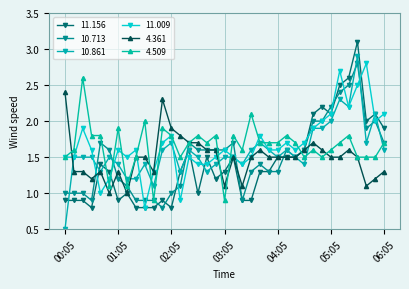

How many lines are shown in the chart?

6